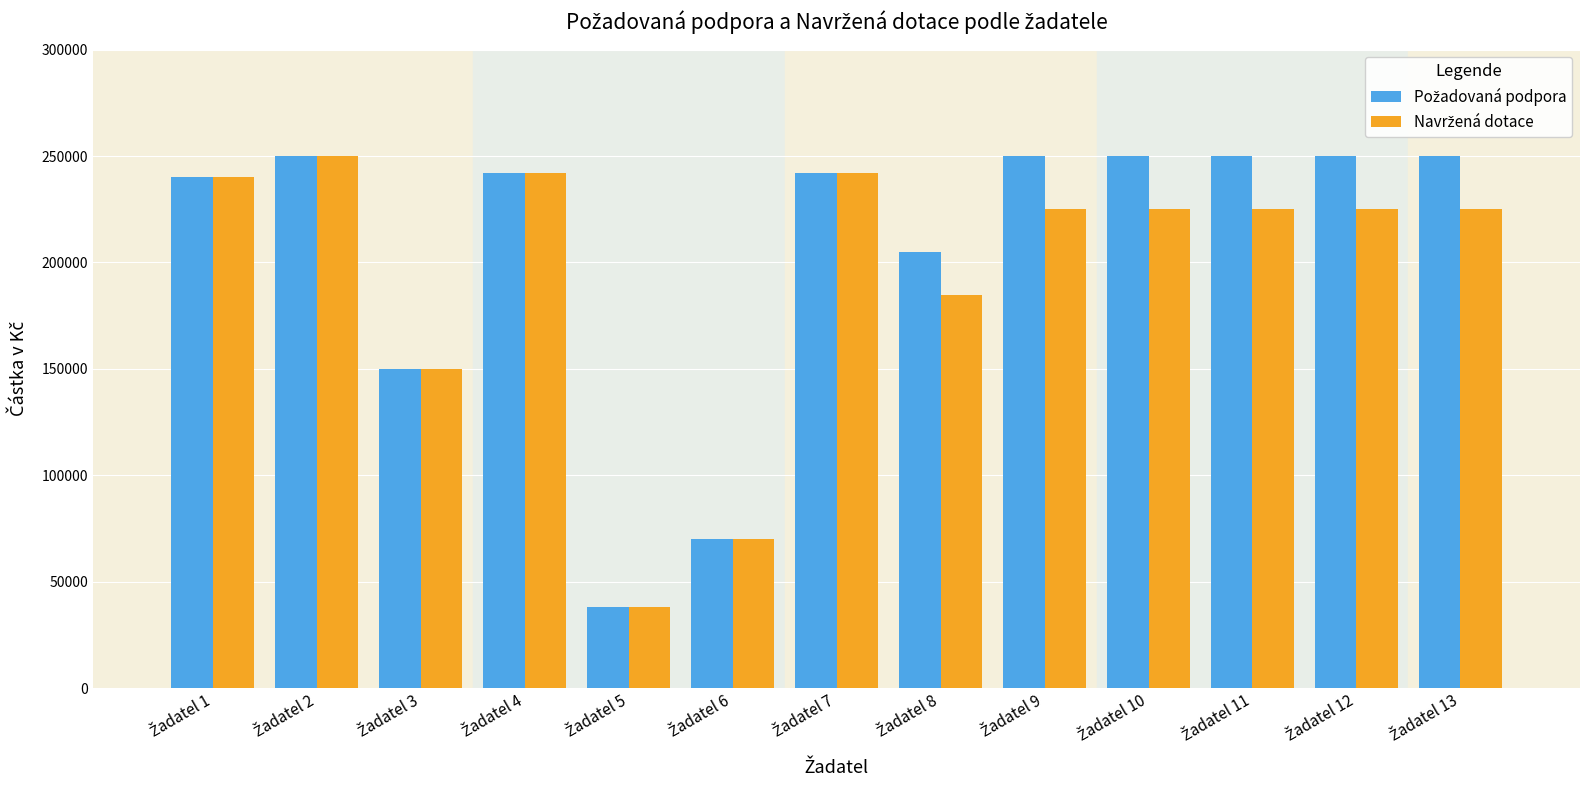

At how many categories does at least one series exceed 96910?

11